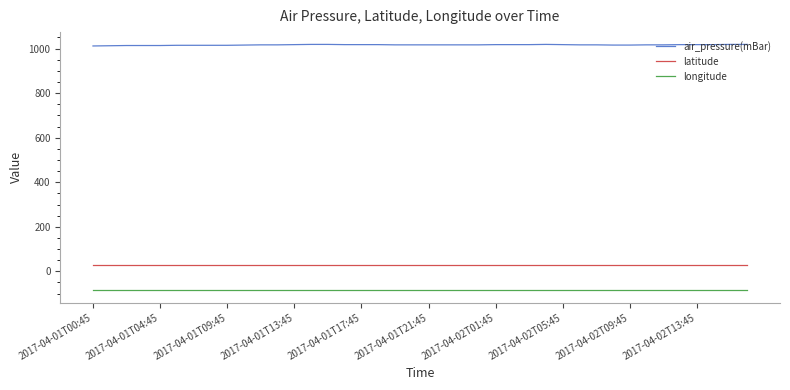

What is the highest value of the latitude series?

29.8